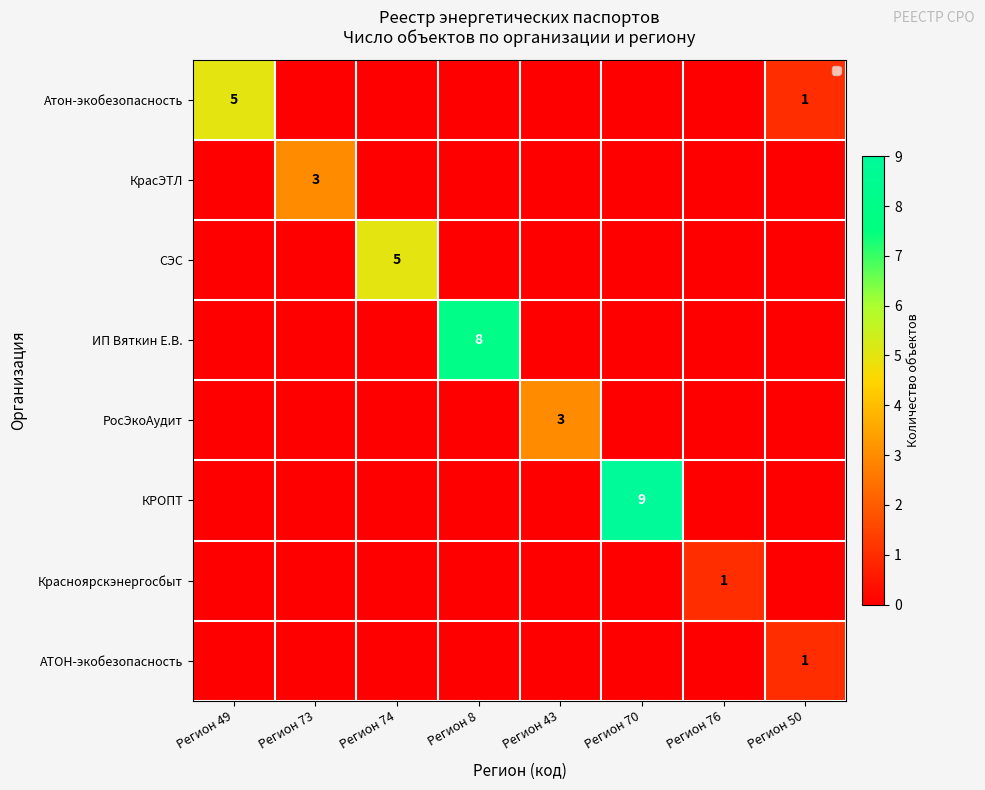

What is the greatest value displayed?

9